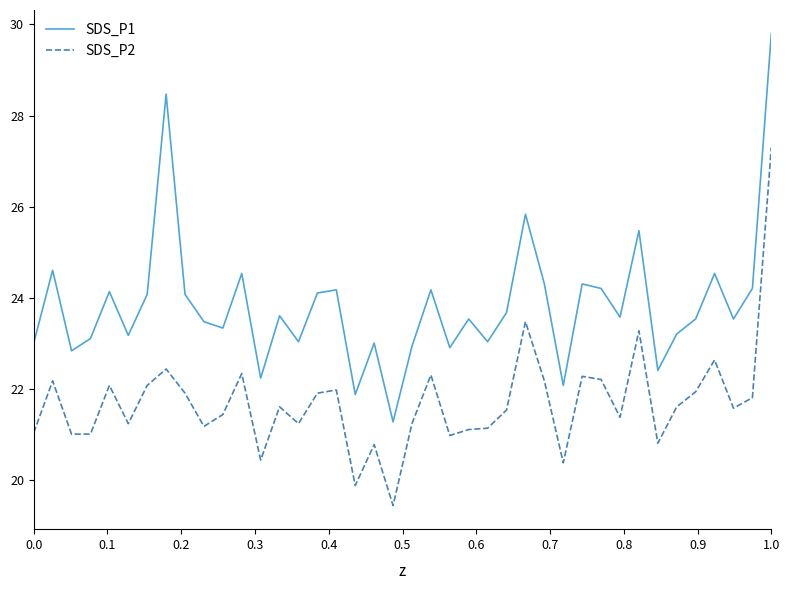

Which series has the widest spread of values?

SDS_P1